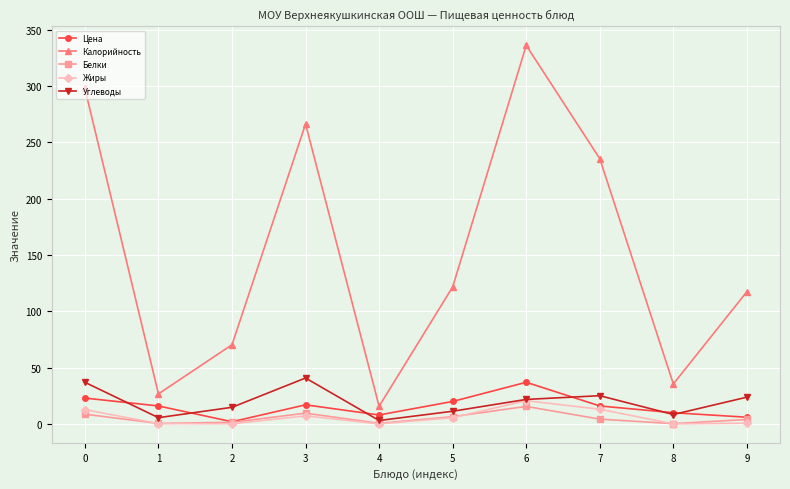

Where is the first local minimum for Калорийность?

1